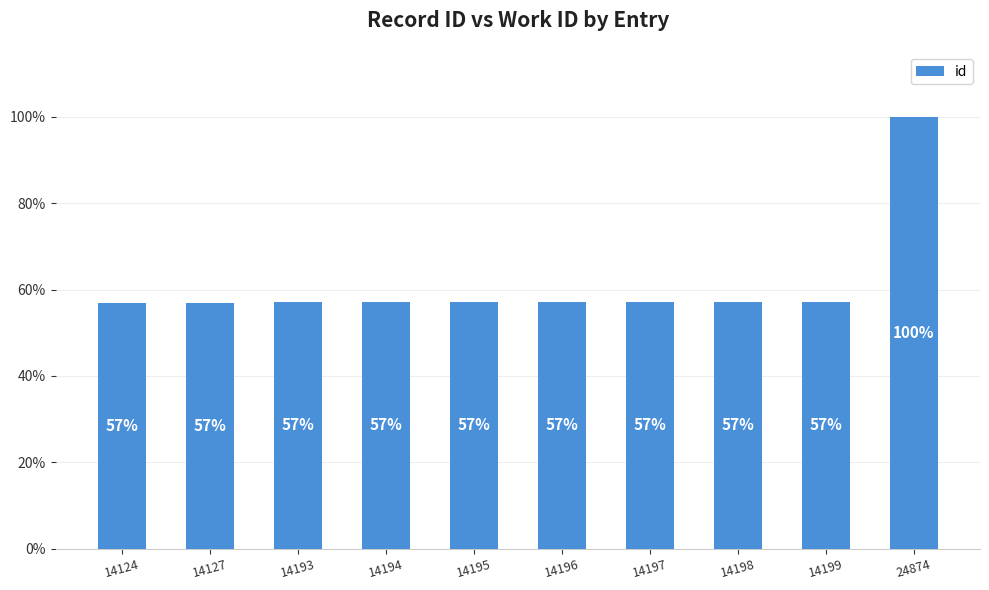

What is the difference between the values at 14199 and 24874?

42.9